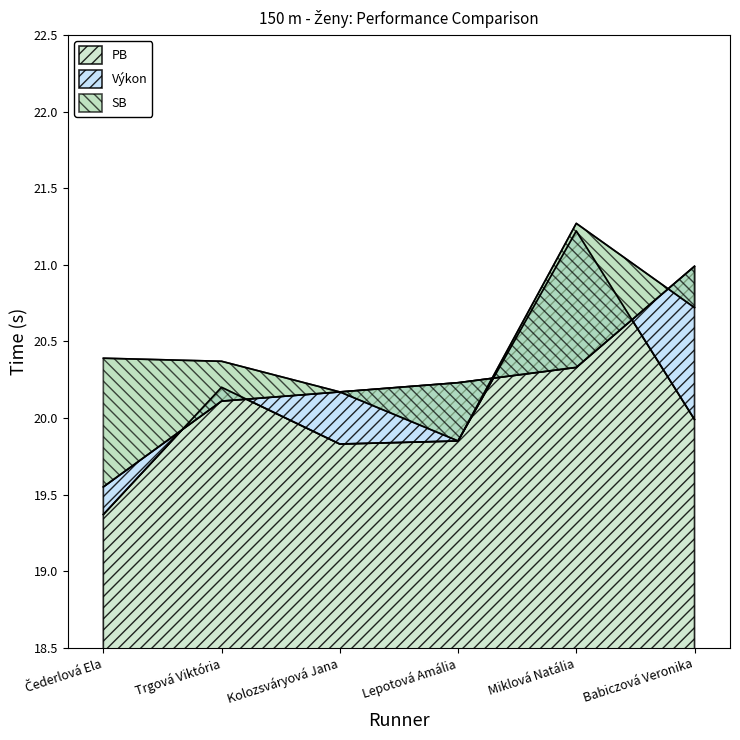

Is the value of PB at Lepotová Amália greater than the value of Výkon at Lepotová Amália?

No